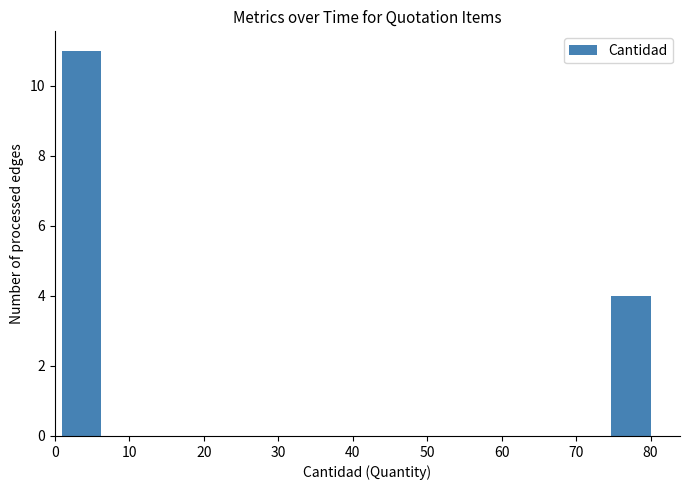

How tall is the bar that spans 1 to 6 on the x-axis? Neither the bar edges nor the heights are printed on the chart, so give them approximately, as read against the axes.

11